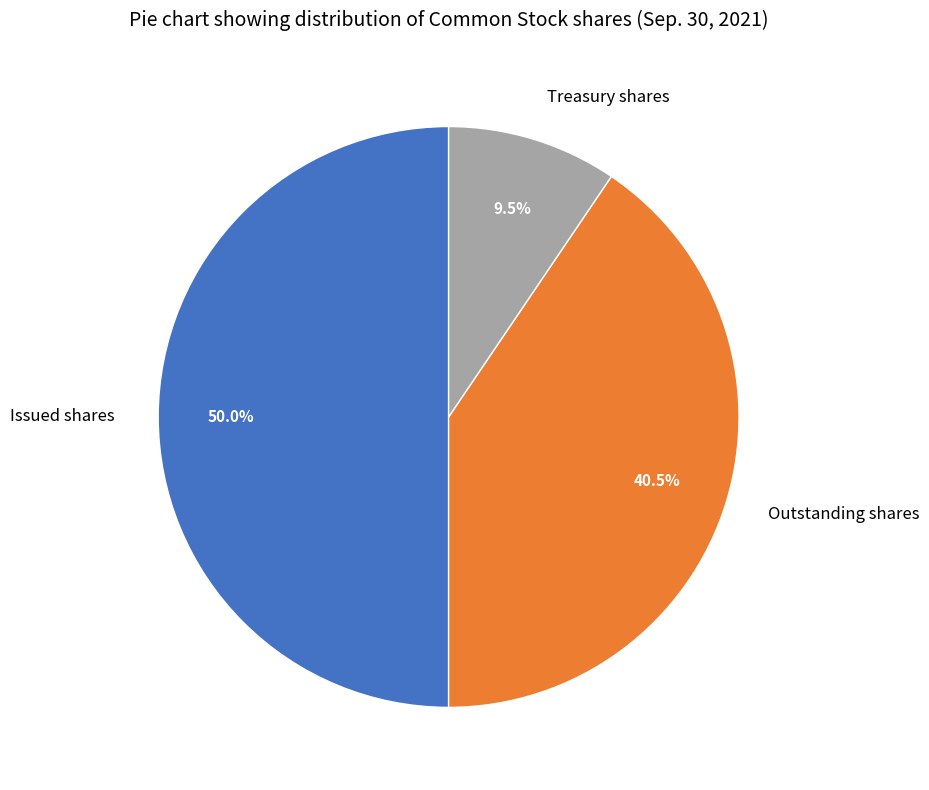

To the nearest percent, what percentage of the pie is Issued shares?

50%